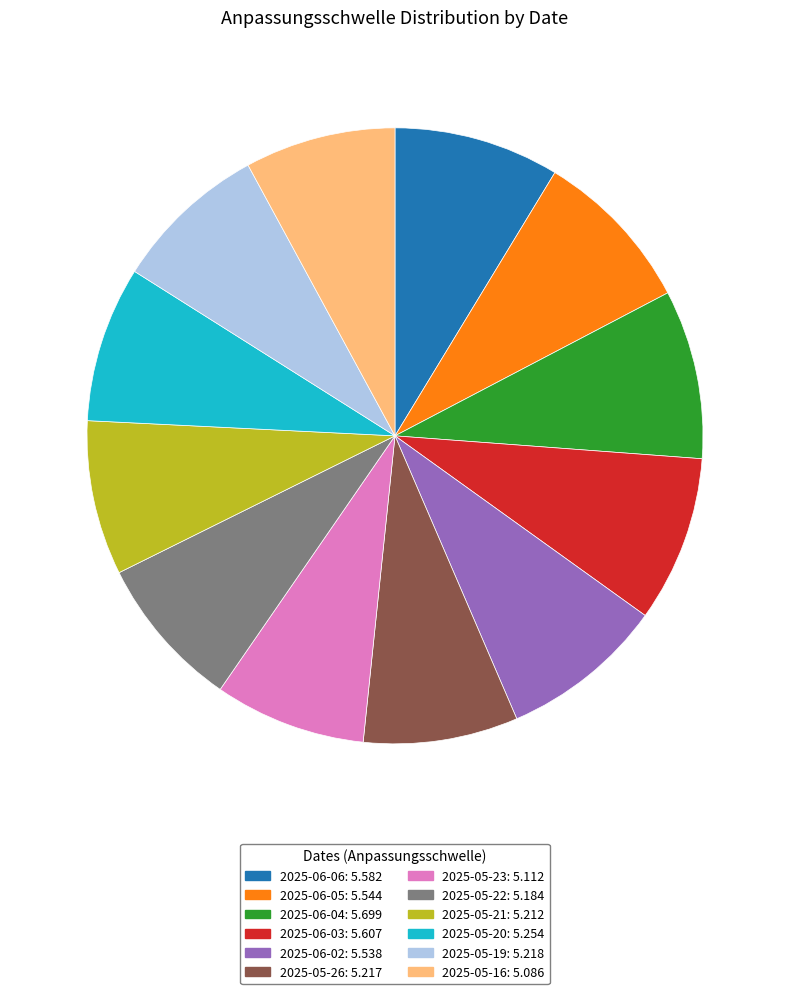

How many slices are in this pie chart?

12